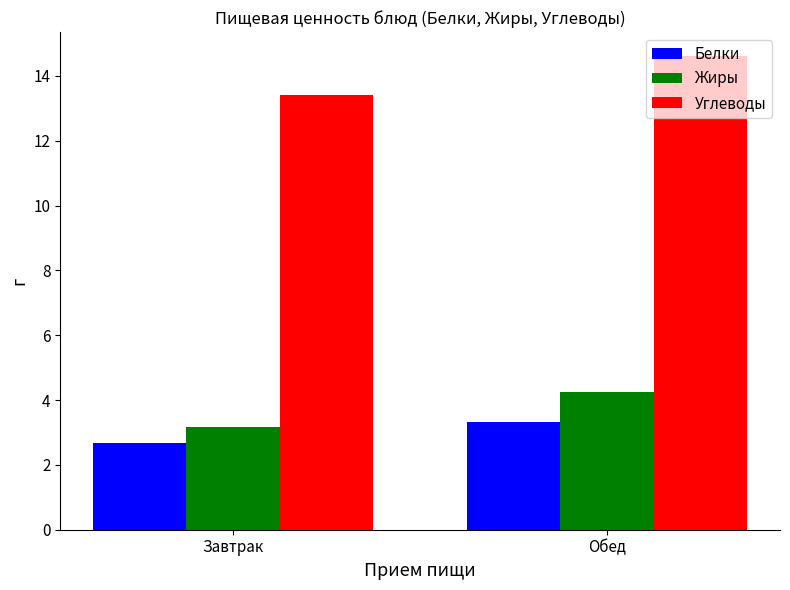

What is the value of the Углеводы bar at the 2nd from the left?

14.6